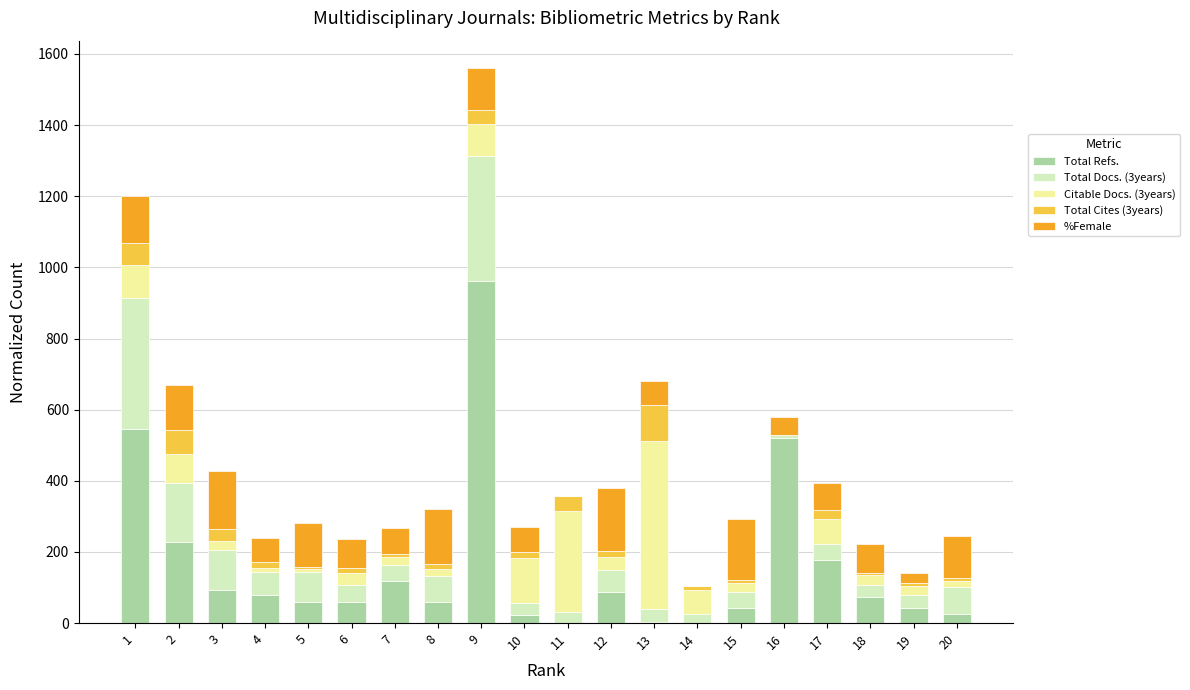

How many values in the Total Refs. series exceed 72?

10